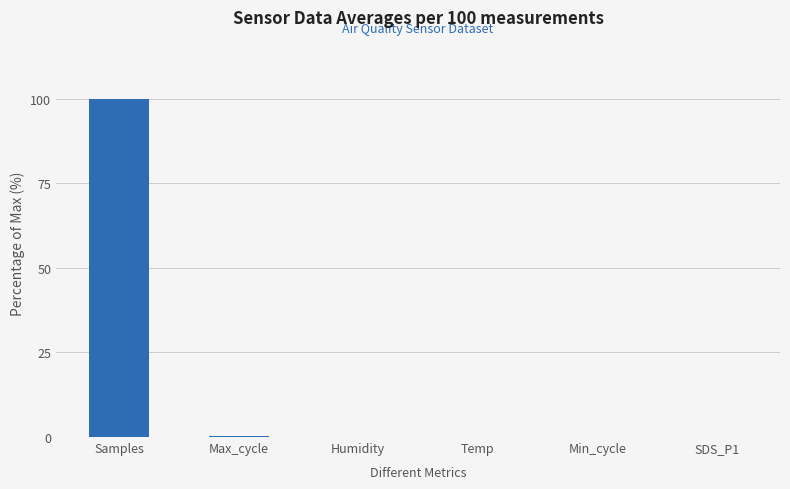

The chart shows a value of 0.0 at SDS_P1. True or false?

True